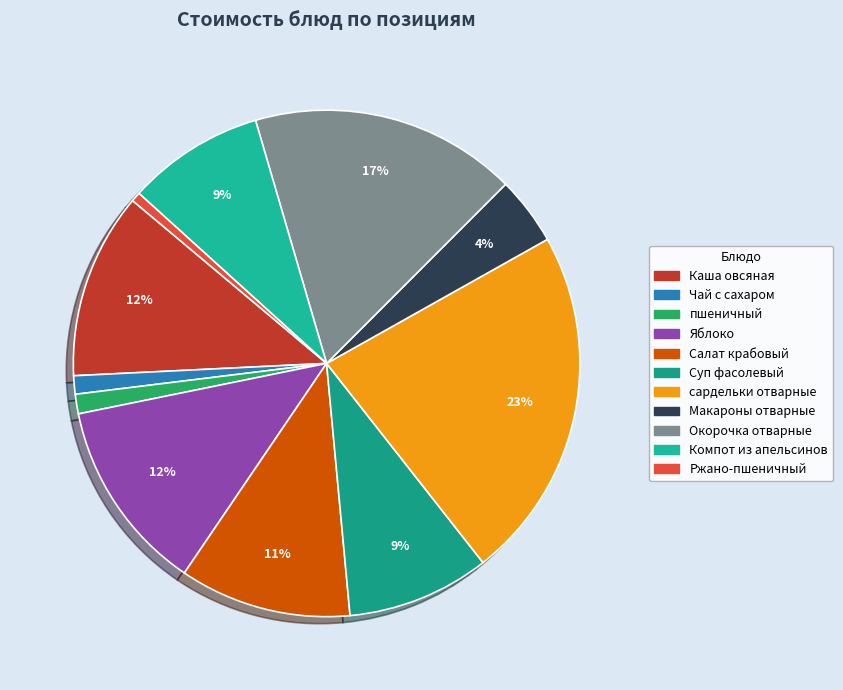

How many slices are in this pie chart?

11